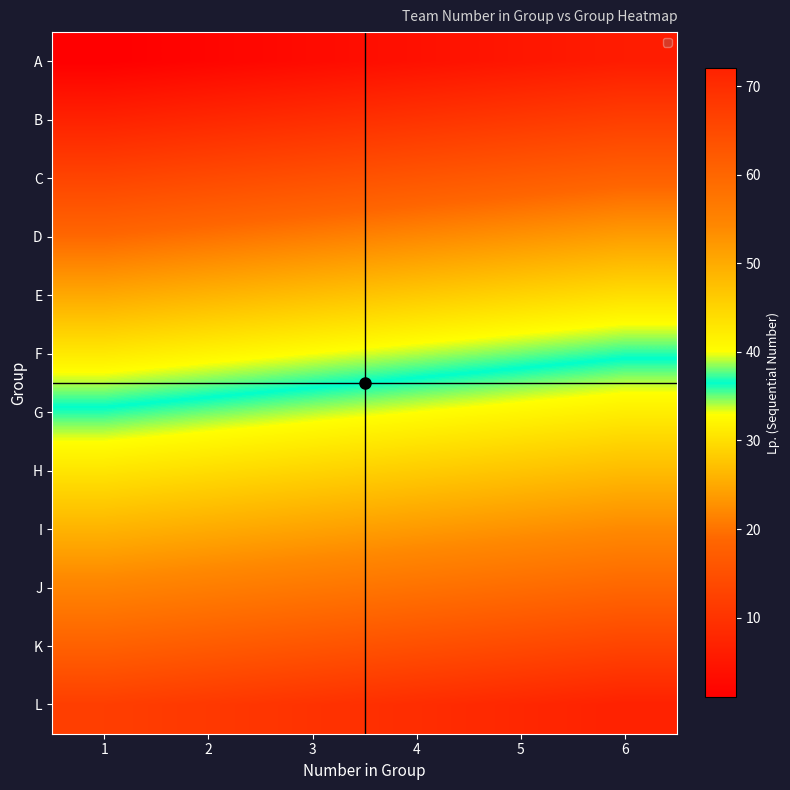

Reading left to right, extract all data points from this chart.

A: 1=1	2=2	3=3	4=4	5=5	6=6
B: 1=7	2=8	3=9	4=10	5=11	6=12
C: 1=13	2=14	3=15	4=16	5=17	6=18
D: 1=19	2=20	3=21	4=22	5=23	6=24
E: 1=25	2=26	3=27	4=28	5=29	6=30
F: 1=31	2=32	3=33	4=34	5=35	6=36
G: 1=37	2=38	3=39	4=40	5=41	6=42
H: 1=43	2=44	3=45	4=46	5=47	6=48
I: 1=49	2=50	3=51	4=52	5=53	6=54
J: 1=55	2=56	3=57	4=58	5=59	6=60
K: 1=61	2=62	3=63	4=64	5=65	6=66
L: 1=67	2=68	3=69	4=70	5=71	6=72